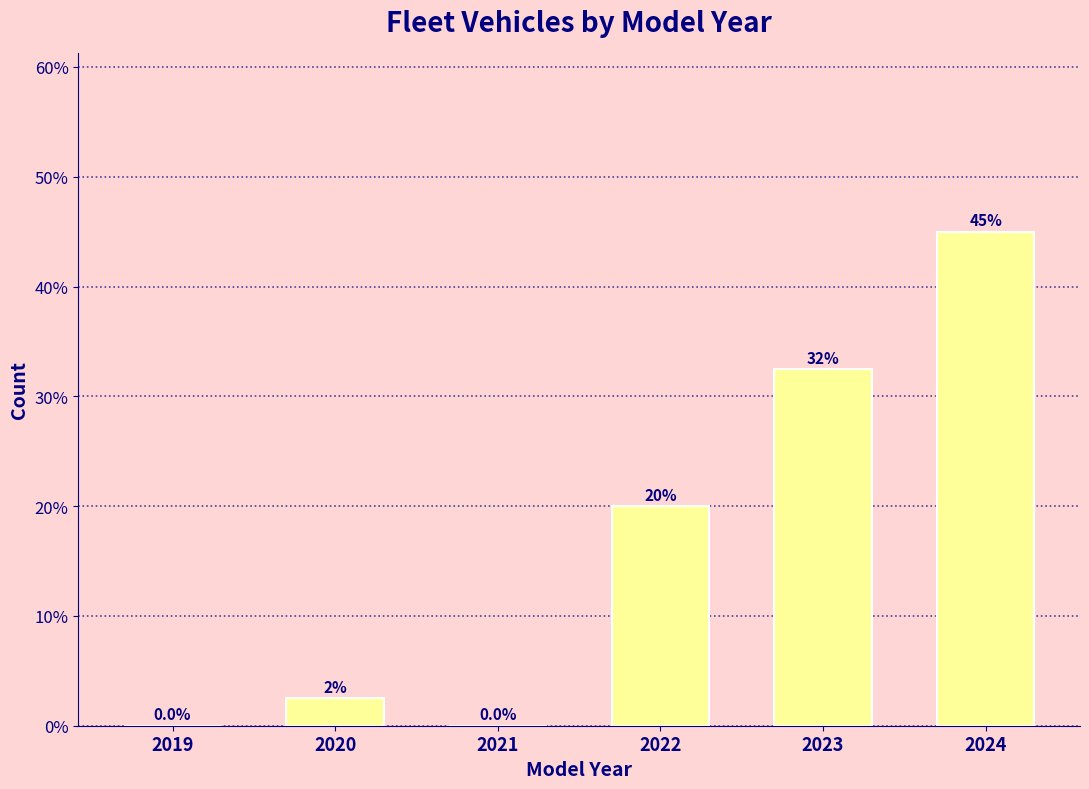

Reading left to right, what are all the values shown in this chart?

2019=0.0	2020=2.5	2021=0.0	2022=20.0	2023=32.5	2024=45.0